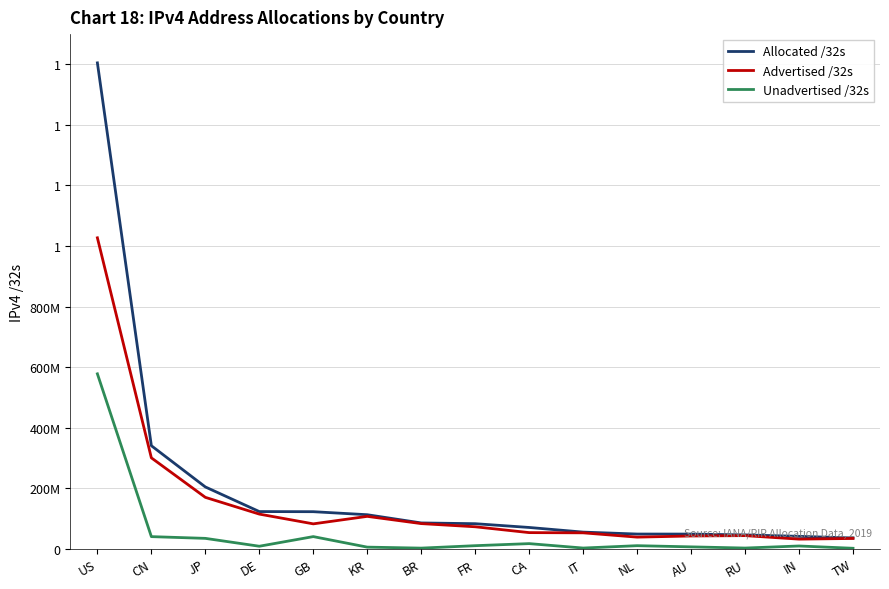

Does the chart have visible grid lines?

Yes